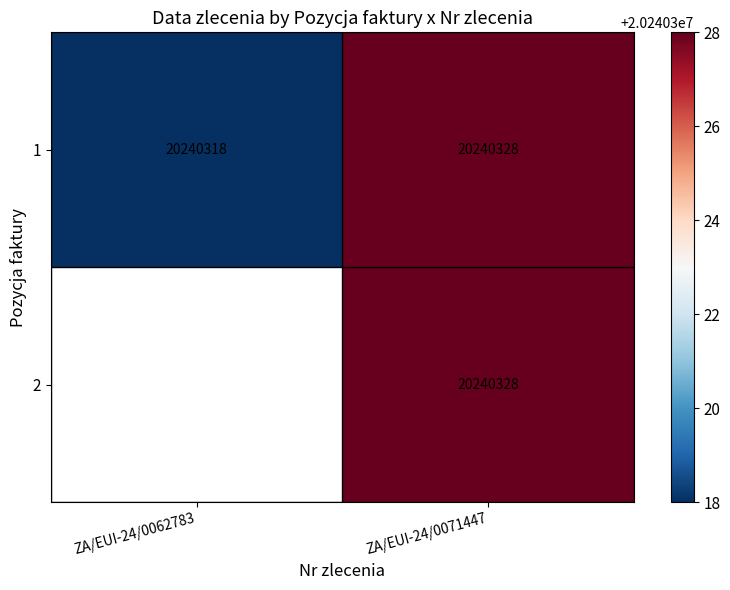

At how many categories does at least one series exceed 12839933?

2